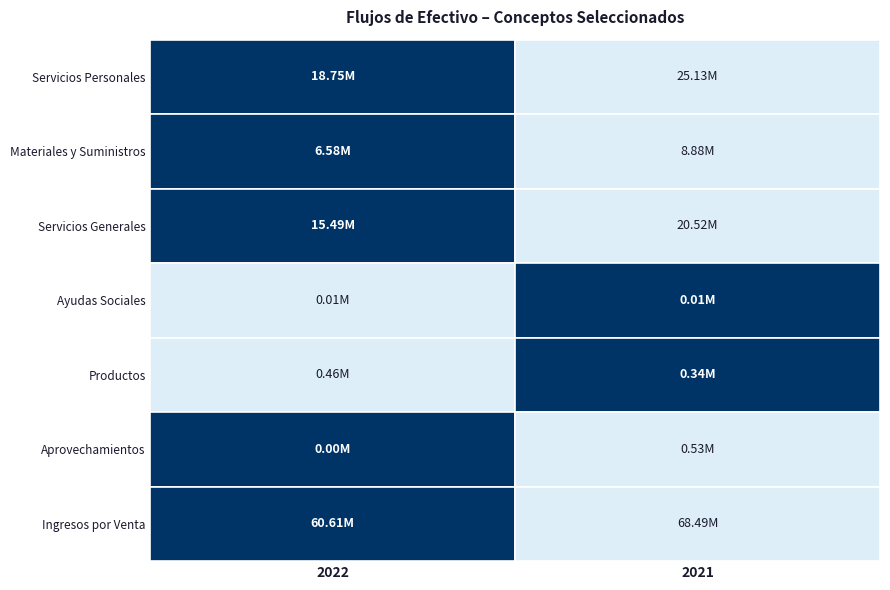

What is the sum of all Servicios Personales values?

43882225.3